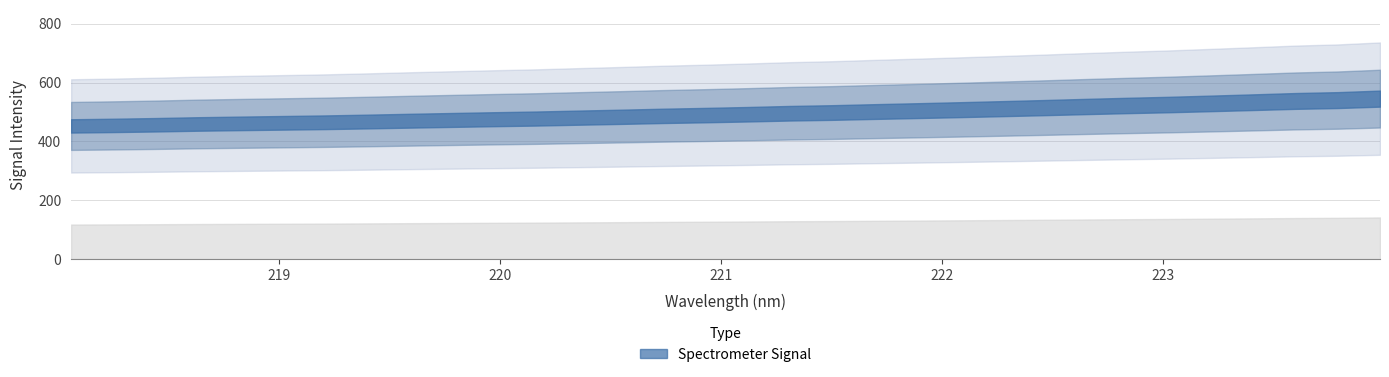

List the labels in order of value, largest first.

223.9802, 223.7895, 223.5987, 223.408, 223.2172, 223.0264, 222.8355, 222.6447, 222.4538, 222.263, 222.0721, 221.8812, 221.6902, 221.4993, 221.3083, 221.1174, 220.9264, 220.7354, 220.5444, 220.3533, 220.1623, 219.9712, 219.7801, 219.589, 219.3979, 219.2067, 219.0156, 218.8244, 218.6332, 218.442, 218.2508, 218.0596